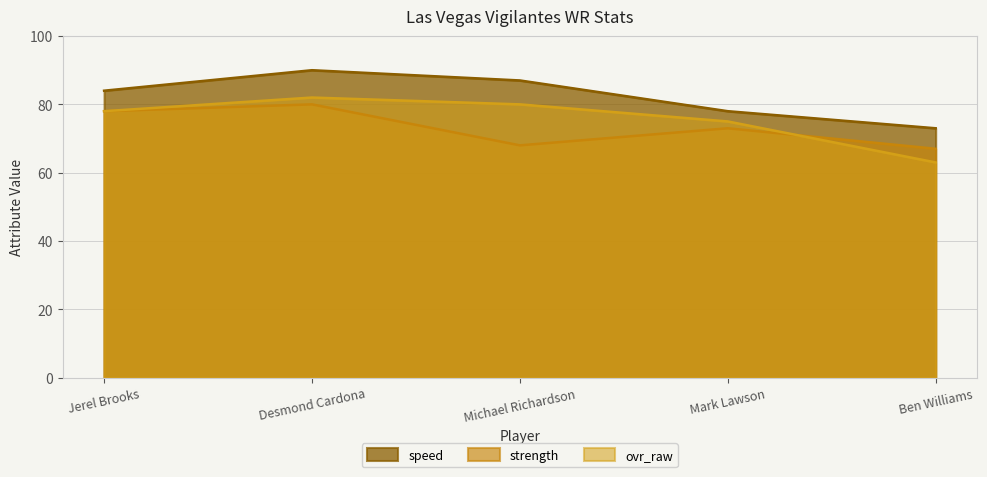

Which category has the highest value across all series?

Desmond Cardona